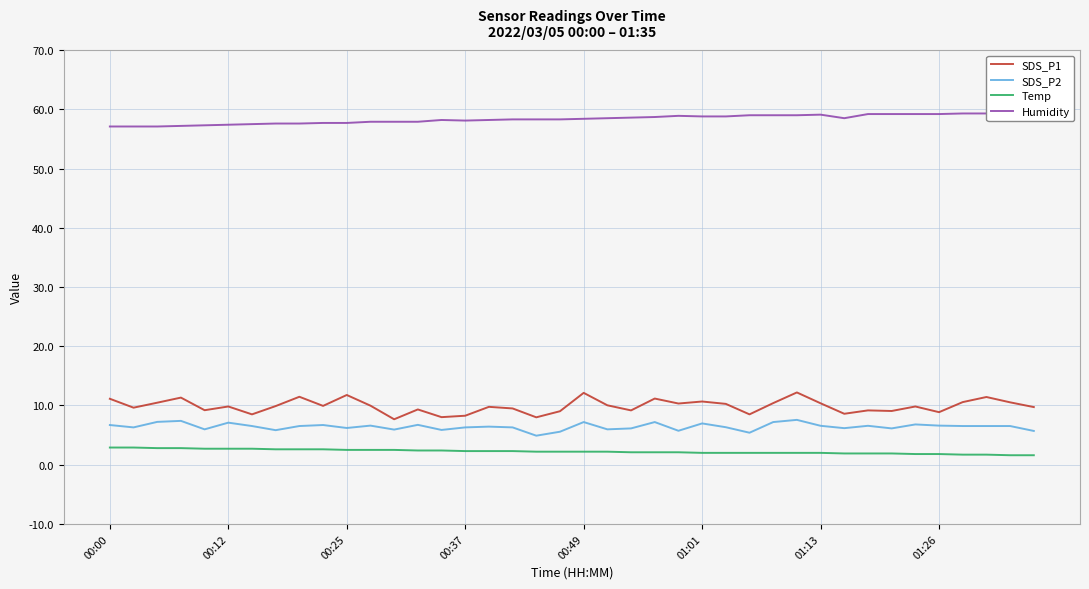

True or false: SDS_P2 and Temp cross at least once.

False